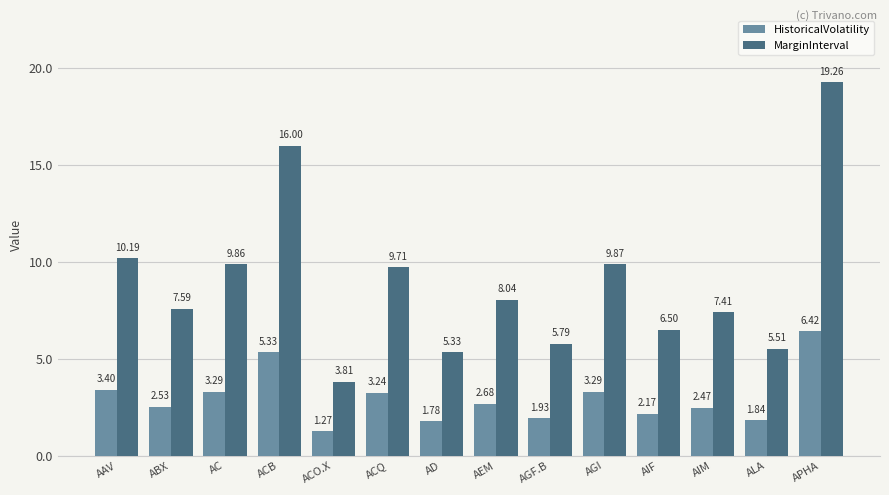

At how many categories does at least one series exceed 17?

1